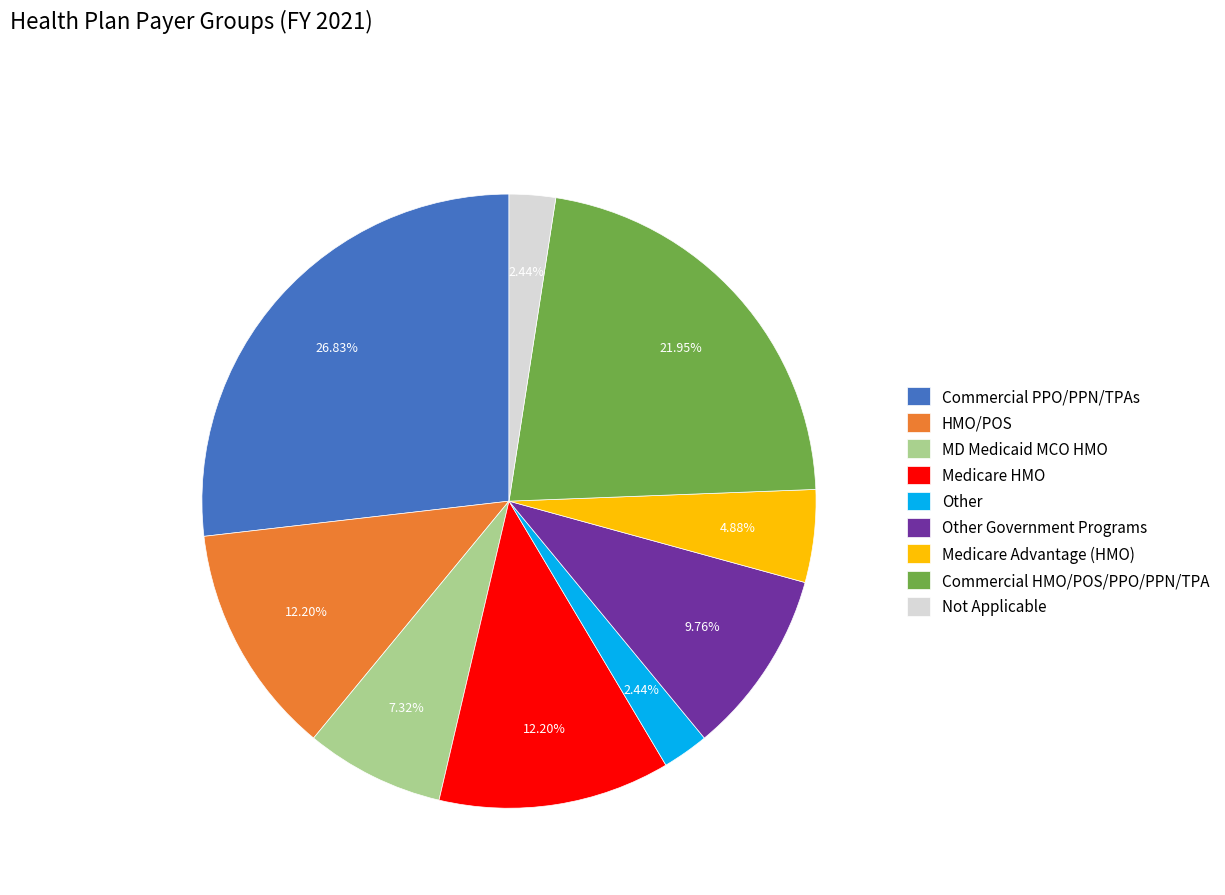

What is the ratio of the value at MD Medicaid MCO HMO to the value at Commercial HMO/POS/PPO/PPN/TPA?

0.3